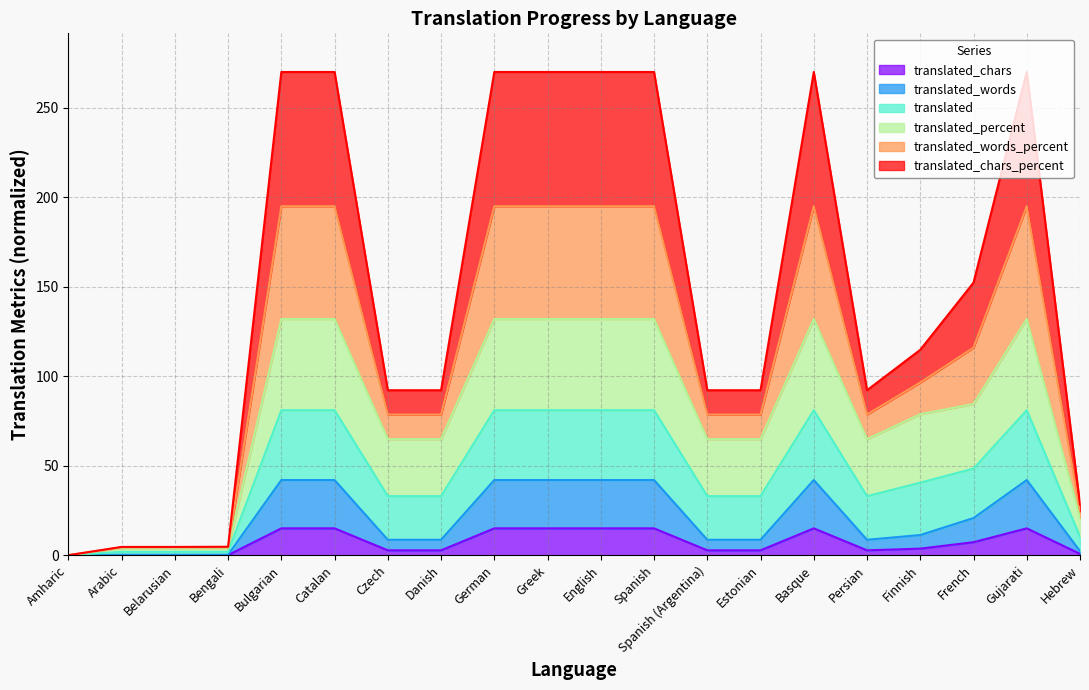

How many categories are shown in the chart?

20